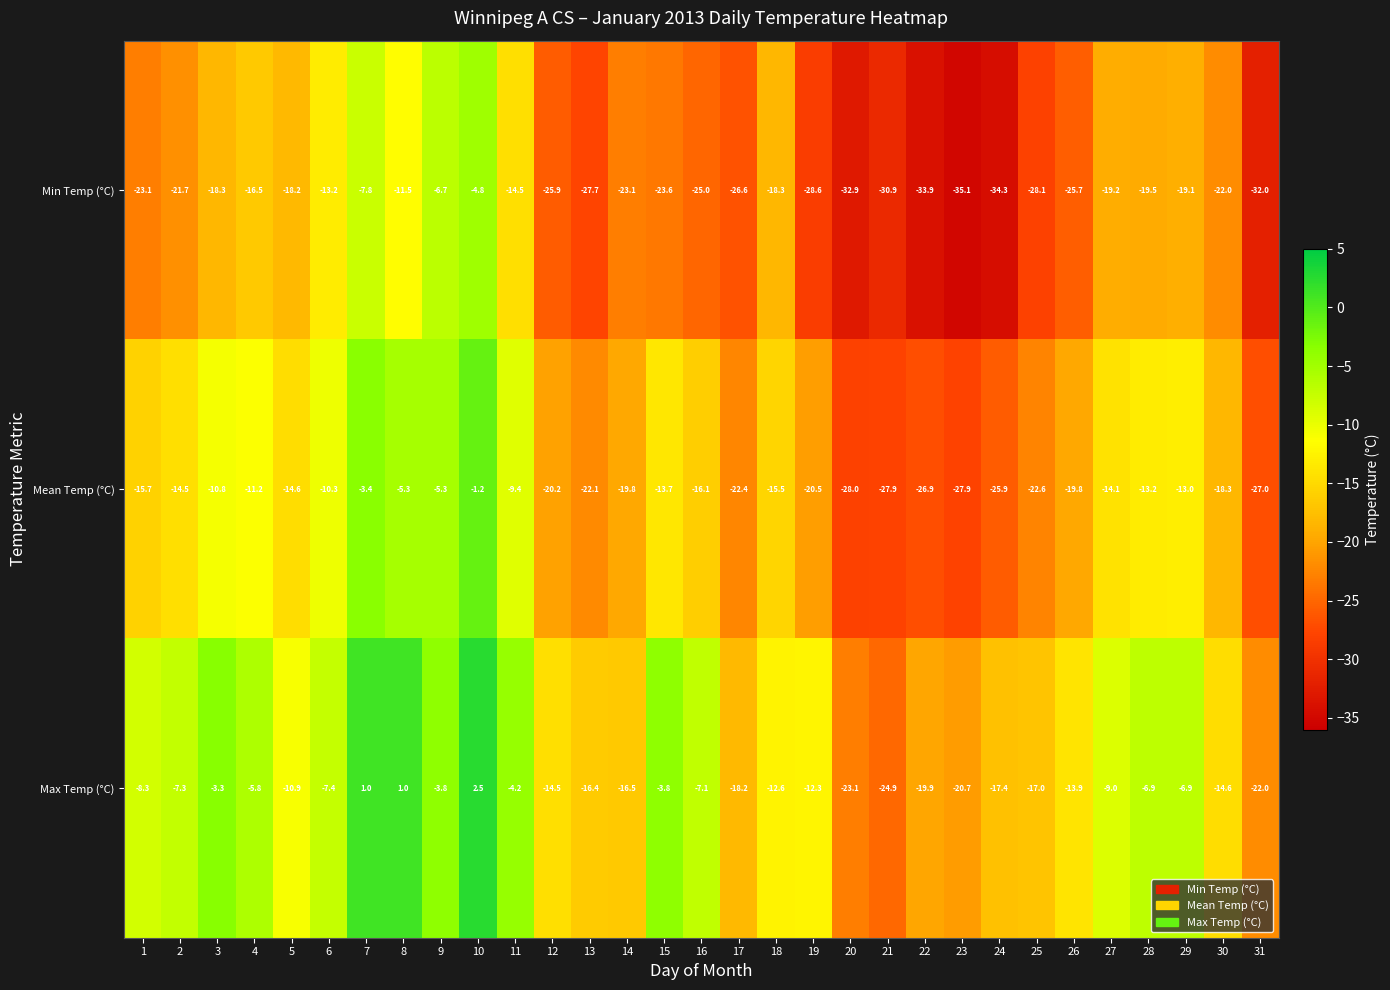

Is it true that Min Temp (°C) equals -21.7 at 2?

True